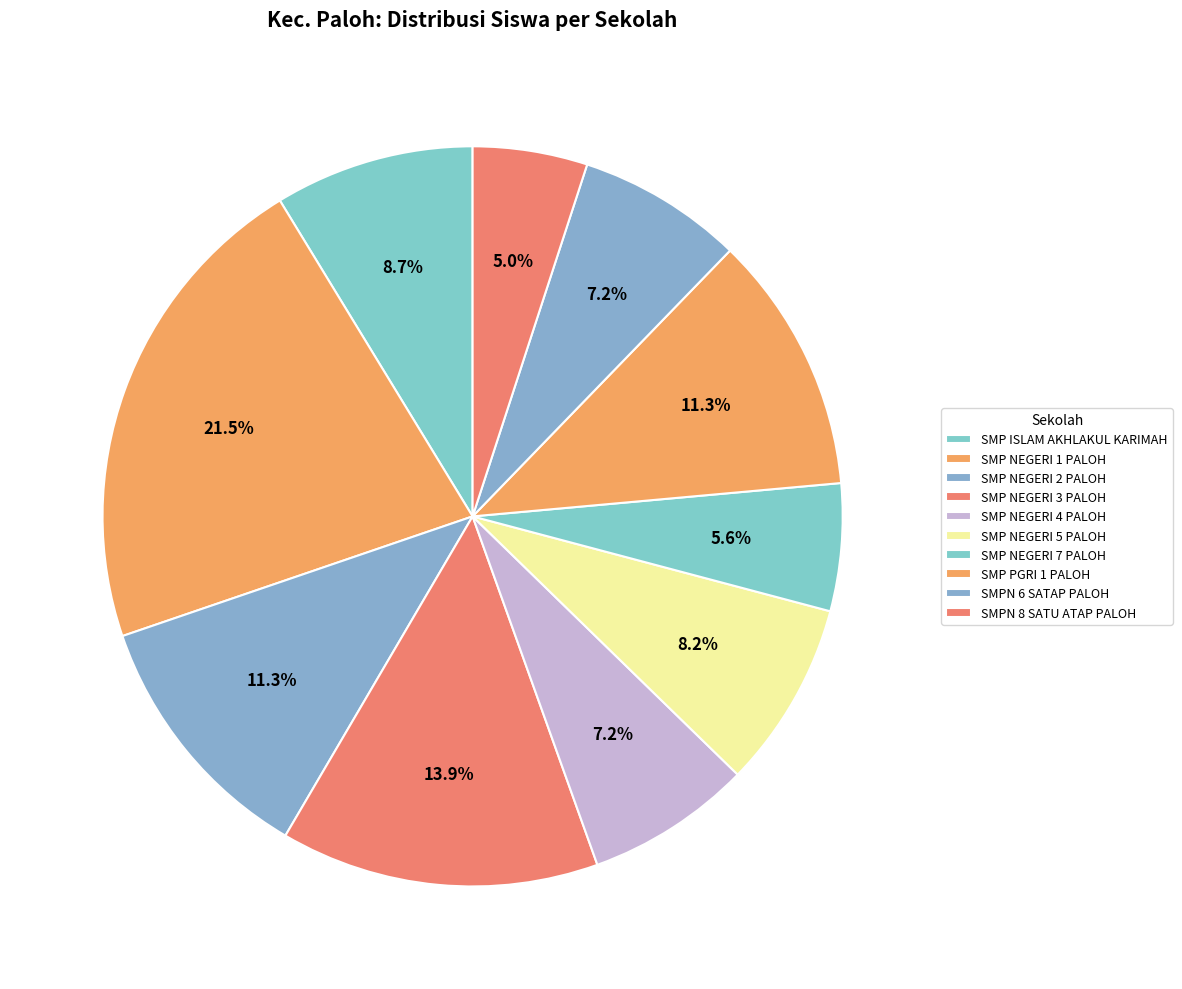

Count the number of slices in the pie.

10